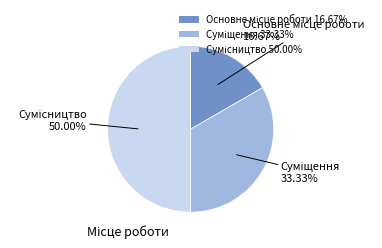

To the nearest percent, what is the combined percentage of Основне місце роботи and Суміщення?

50%